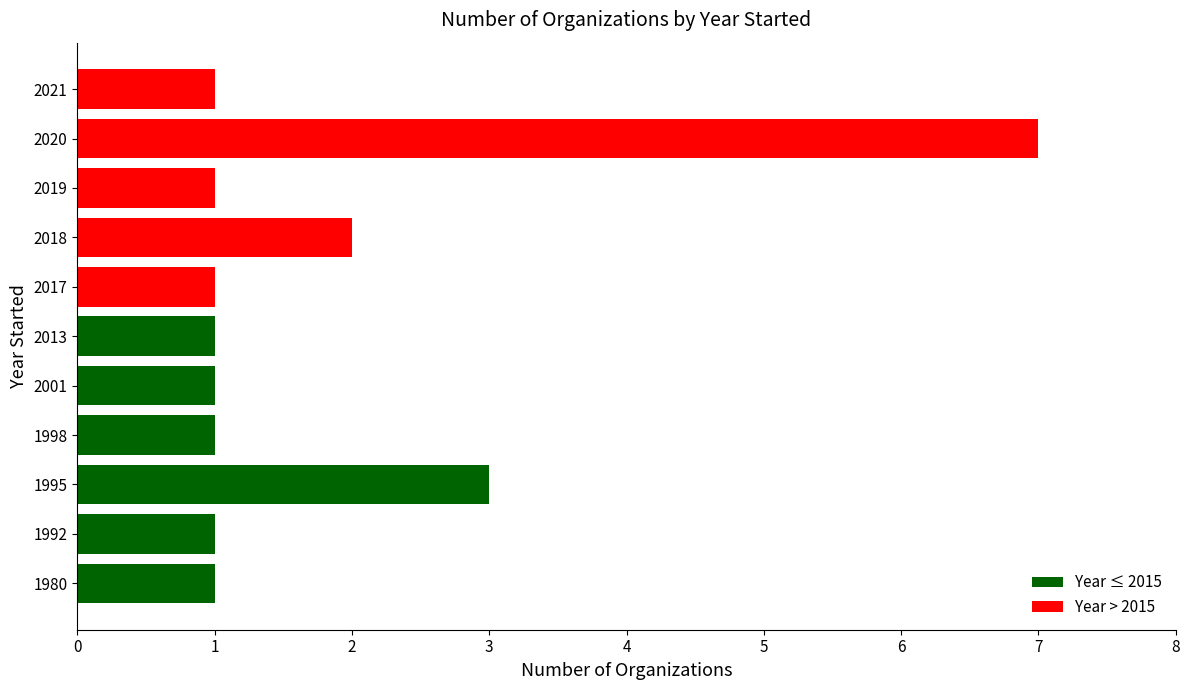

Which label corresponds to the largest value in the chart?

2020